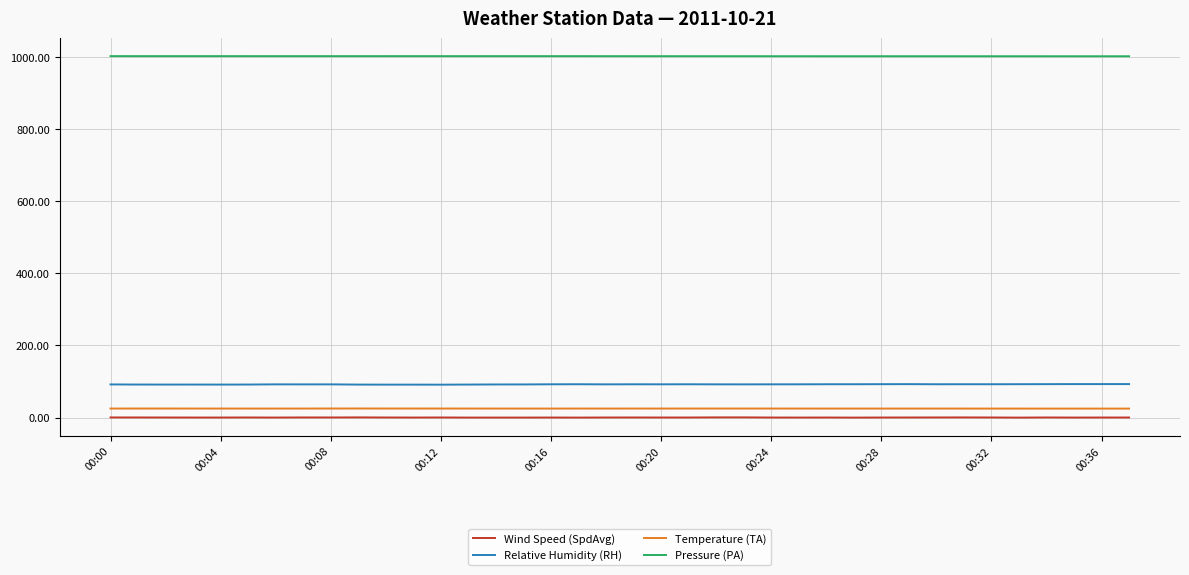

True or false: Relative Humidity (RH) and Pressure (PA) intersect in this chart.

False